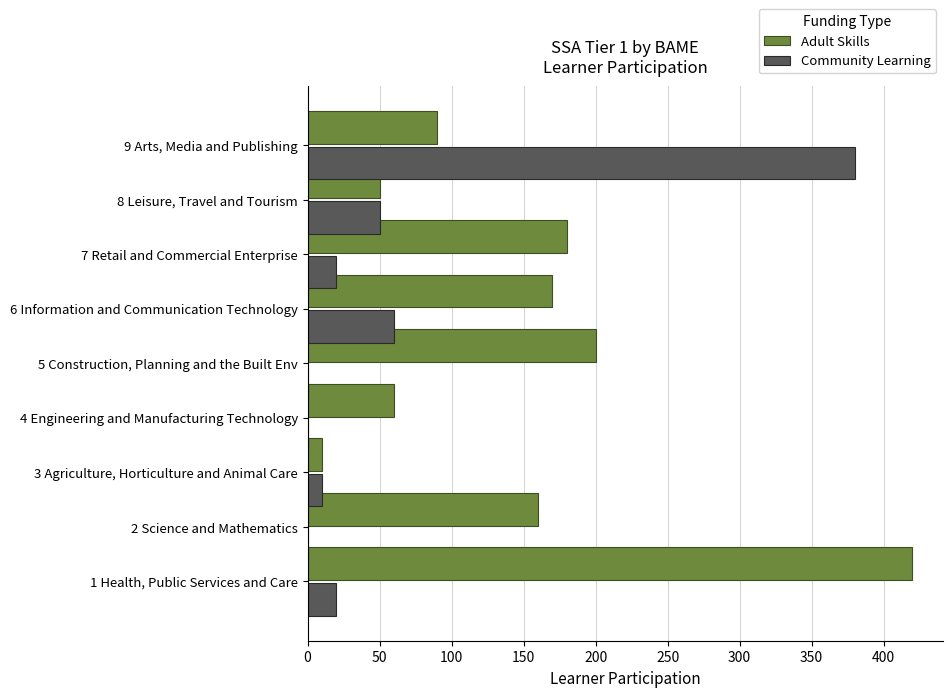

What are all the series names shown in the legend?

Adult Skills, Community Learning